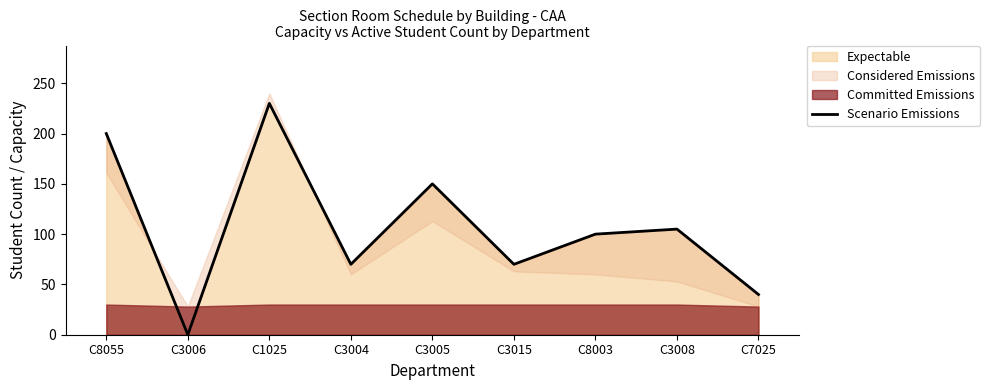

The value at C3008 is 52. True or false?

False